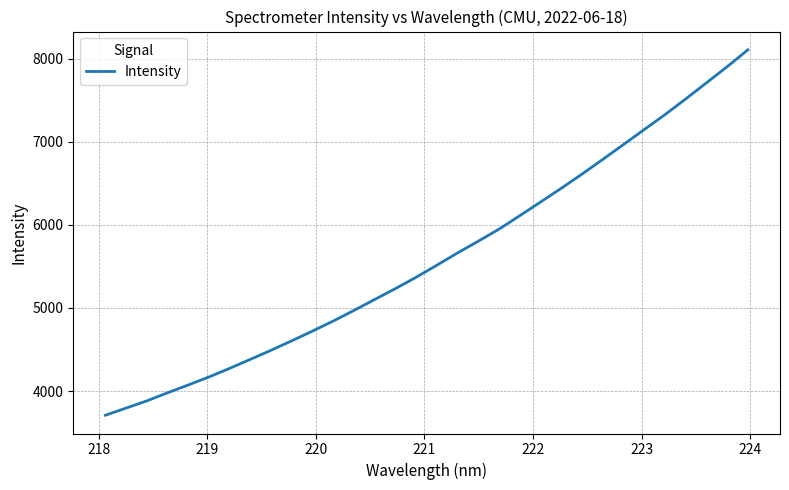

What is the minimum value shown in the chart?

3710.5